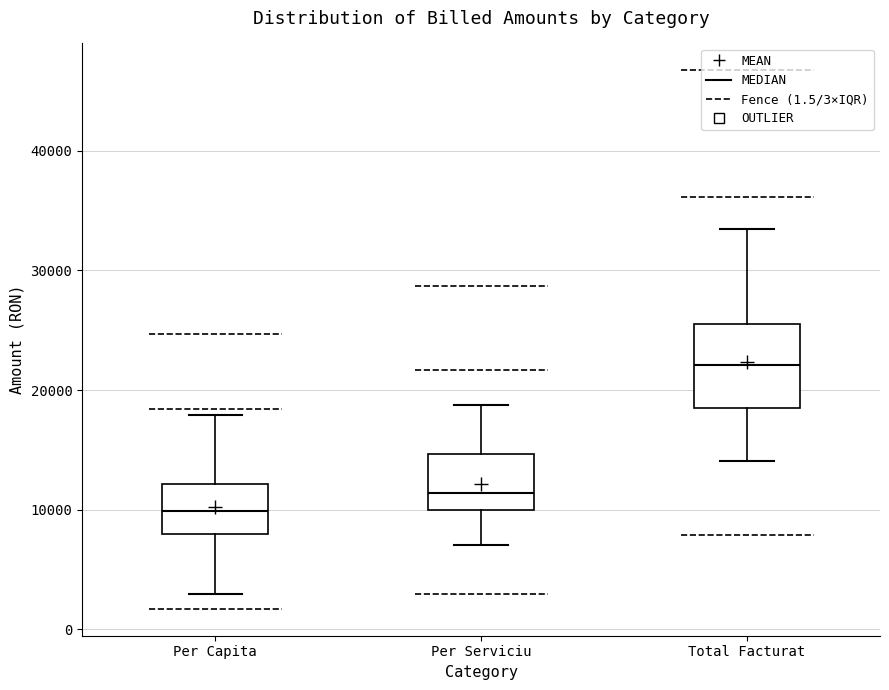

Reading left to right, transcribe this box plot: for each box, give where its median line is, the range the box spans, and where its two whiskers end, as read against the y-axis. The values are not printed on the chart, so give them approximately, as read against the axis.

Per Capita: median 10000, box 8000 to 12000, whiskers 3000 to 18000
Per Serviciu: median 11000, box 10000 to 15000, whiskers 7000 to 19000
Total Facturat: median 22000, box 19000 to 26000, whiskers 14000 to 33000